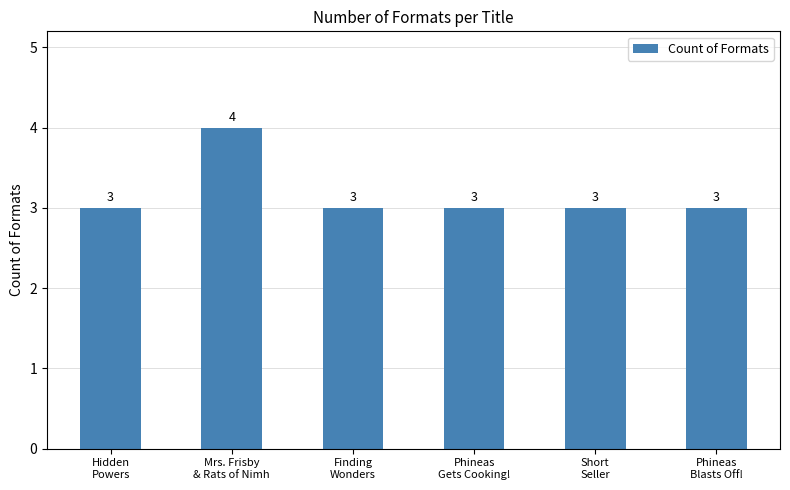

What position from the left is Phineas
Gets Cooking!?

4